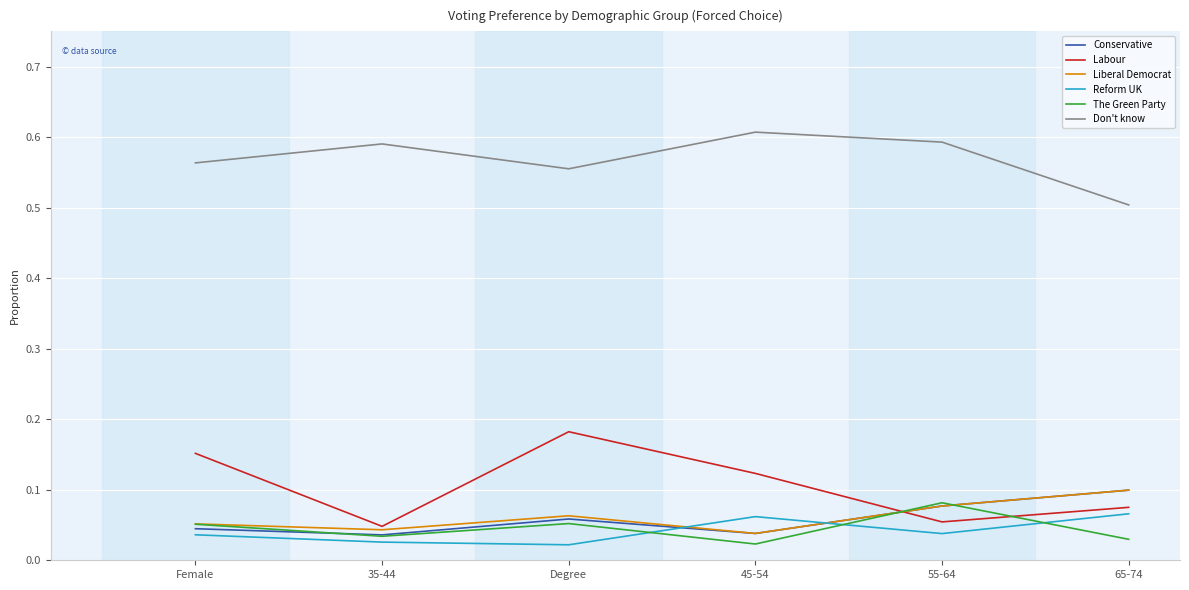

In Reform UK, how many points are lower than both neighbors (excluding endpoints)?

2